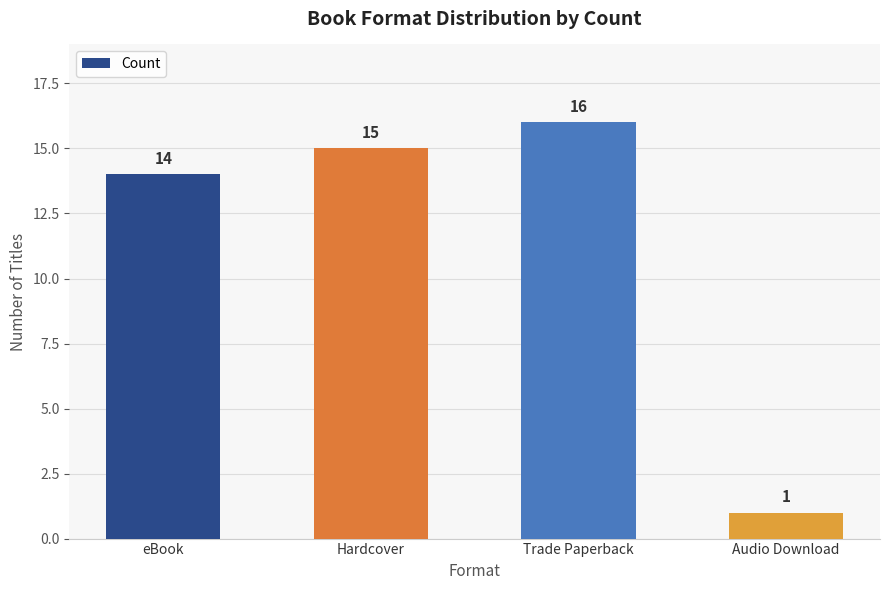

Reading left to right, list all the values displayed in this chart.

eBook=14	Hardcover=15	Trade Paperback=16	Audio Download=1